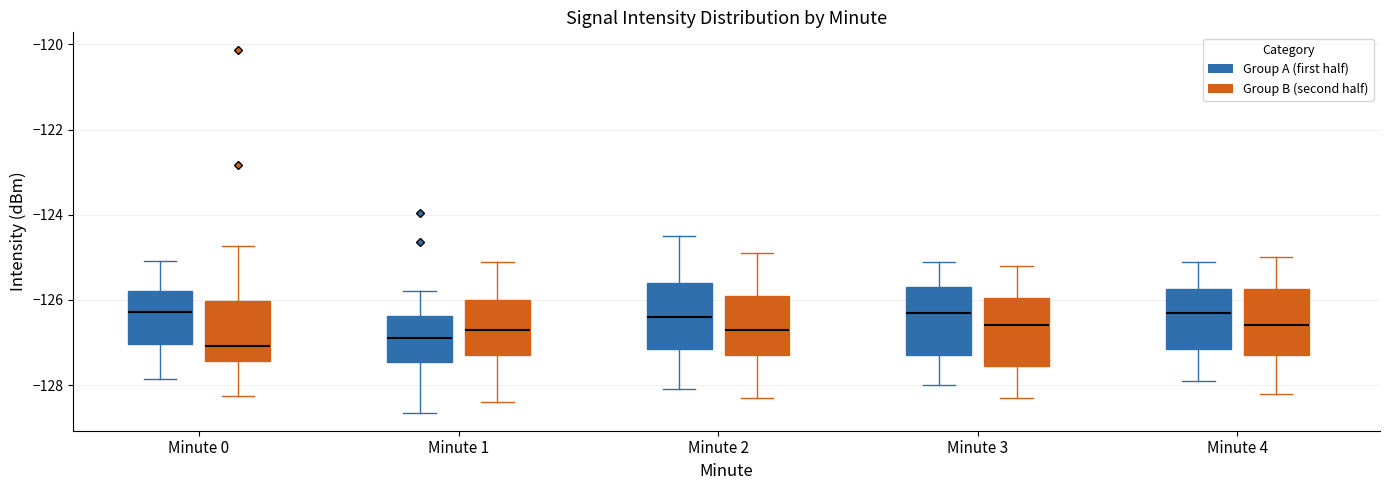

Reading left to right, read every box against the y-axis: the position of its median line, the range the box covers, and the ends of its whiskers. The values are not printed on the chart, so give them approximately, as read against the axis.

Minute 0 (Group A (first half)): median -126.2, box -127.0 to -125.8, whiskers -127.8 to -125.0
Minute 0 (Group B (second half)): median -127.0, box -127.4 to -126.0, whiskers -128.2 to -124.8
Minute 1 (Group A (first half)): median -126.8, box -127.4 to -126.4, whiskers -128.6 to -125.8
Minute 1 (Group B (second half)): median -126.6, box -127.2 to -126.0, whiskers -128.4 to -125.0
Minute 2 (Group A (first half)): median -126.4, box -127.2 to -125.6, whiskers -128.0 to -124.4
Minute 2 (Group B (second half)): median -126.6, box -127.2 to -125.8, whiskers -128.2 to -124.8
Minute 3 (Group A (first half)): median -126.2, box -127.2 to -125.6, whiskers -128.0 to -125.0
Minute 3 (Group B (second half)): median -126.6, box -127.6 to -126.0, whiskers -128.2 to -125.2
Minute 4 (Group A (first half)): median -126.2, box -127.2 to -125.8, whiskers -127.8 to -125.0
Minute 4 (Group B (second half)): median -126.6, box -127.2 to -125.8, whiskers -128.2 to -125.0